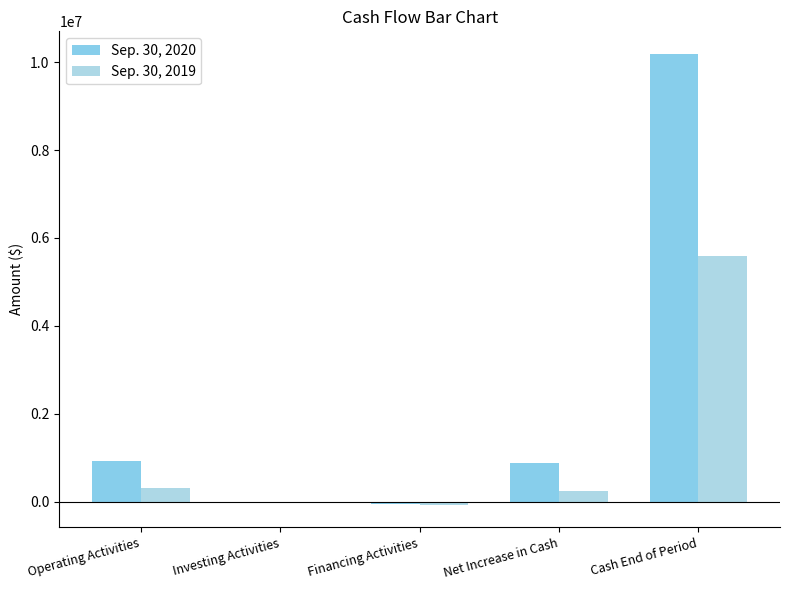

What is the sum of the Sep. 30, 2020 values at Financing Activities and Net Increase in Cash?

831482